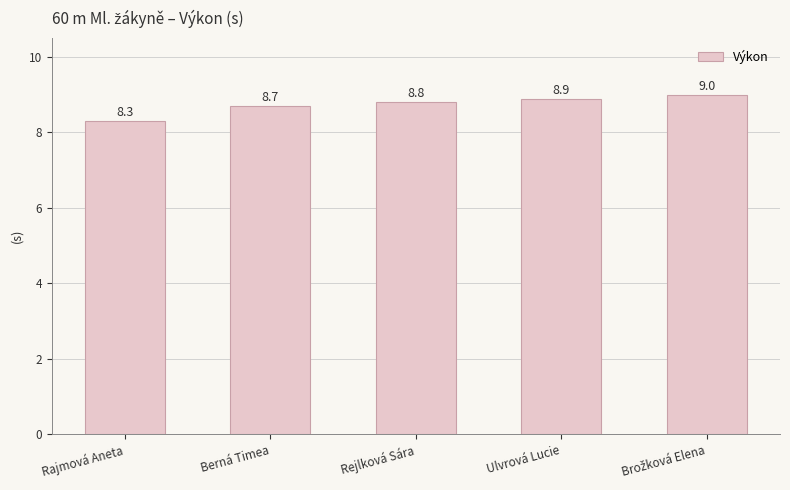

What is the change in value from Rajmová Aneta to Ulvrová Lucie?

+0.6